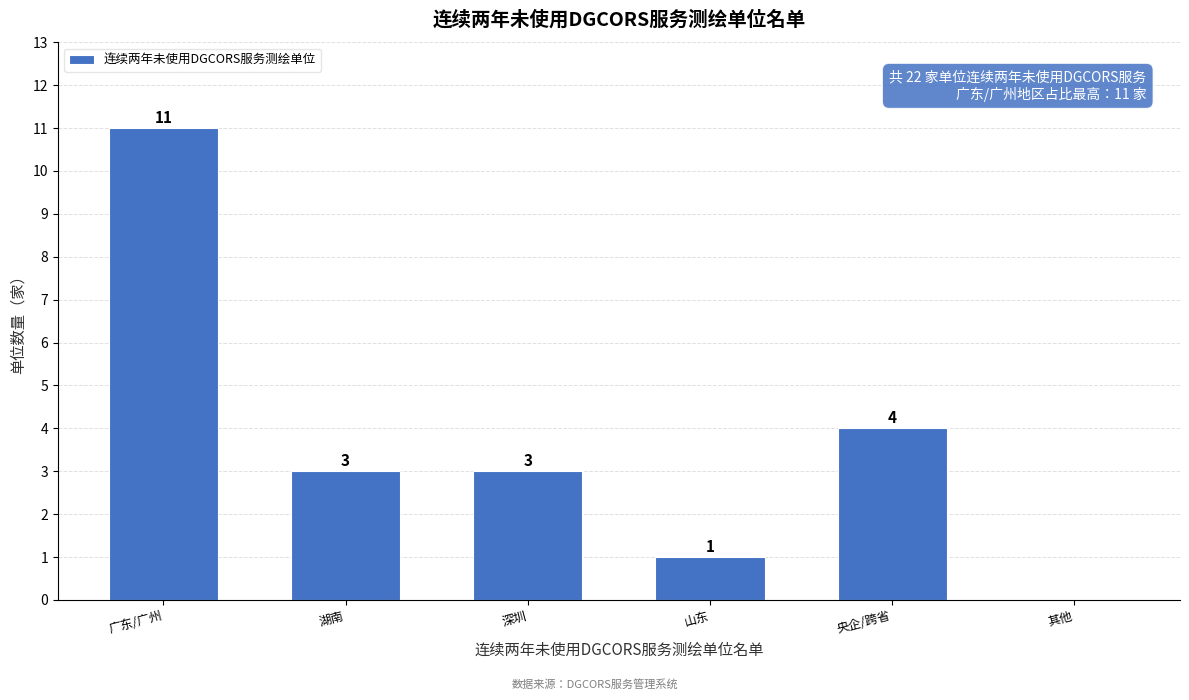

Reading left to right, extract all data points from this chart.

广东/广州=11	湖南=3	深圳=3	山东=1	央企/跨省=4	其他=0